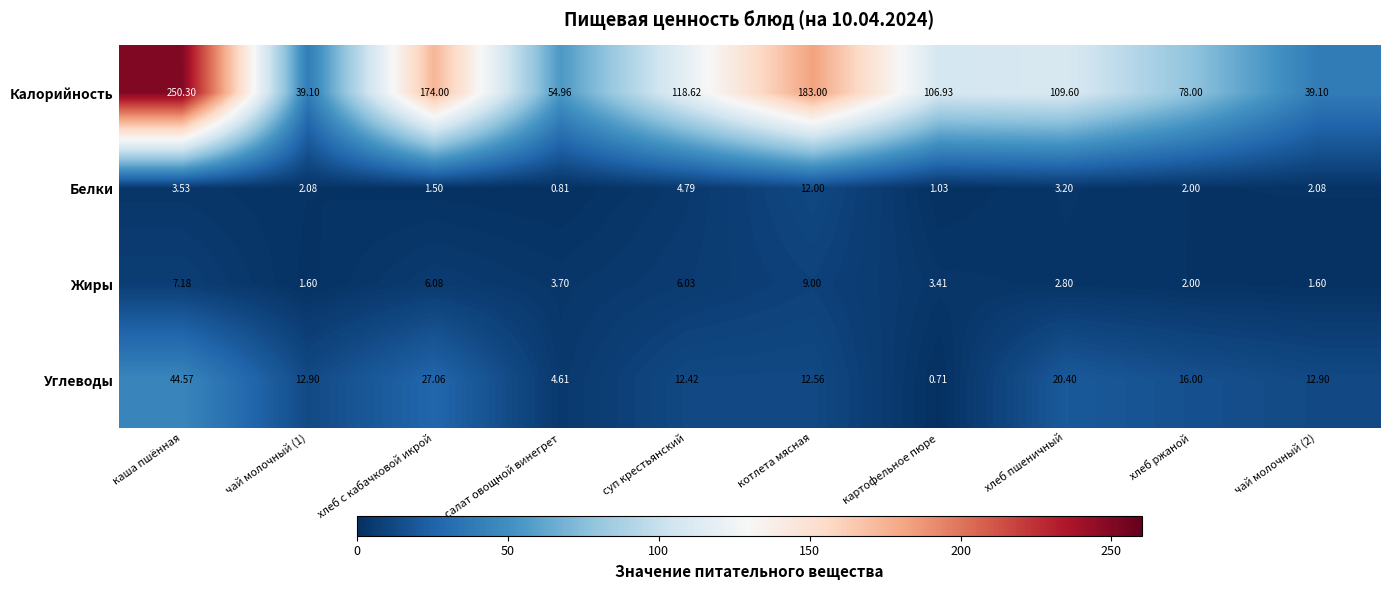

Which series has the largest total across all categories?

Калорийность